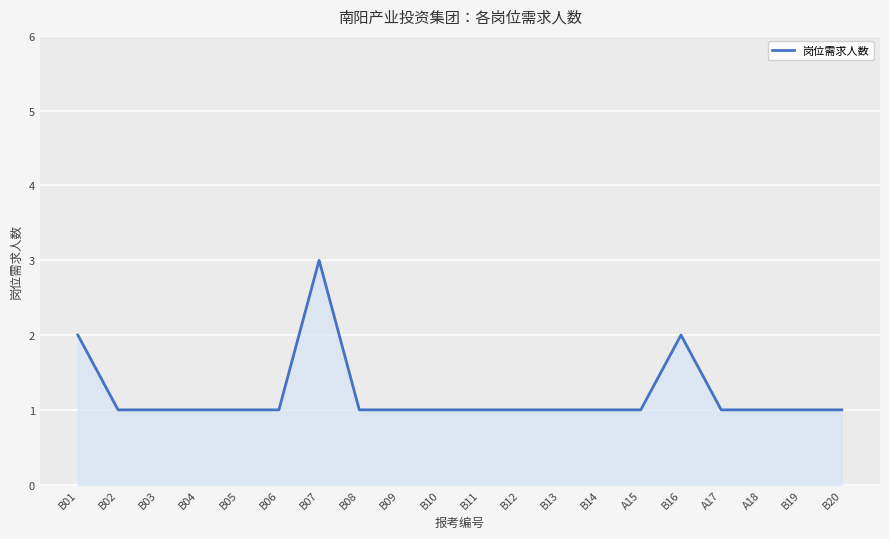

What is the sum of the values at A15 and B09?

2